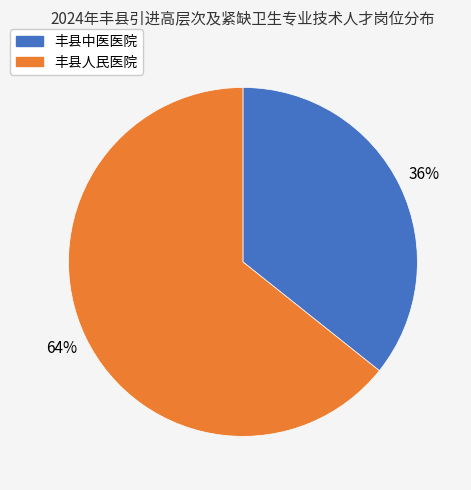

To the nearest percent, what is the combined percentage of 丰县人民医院 and 丰县中医医院?

100%